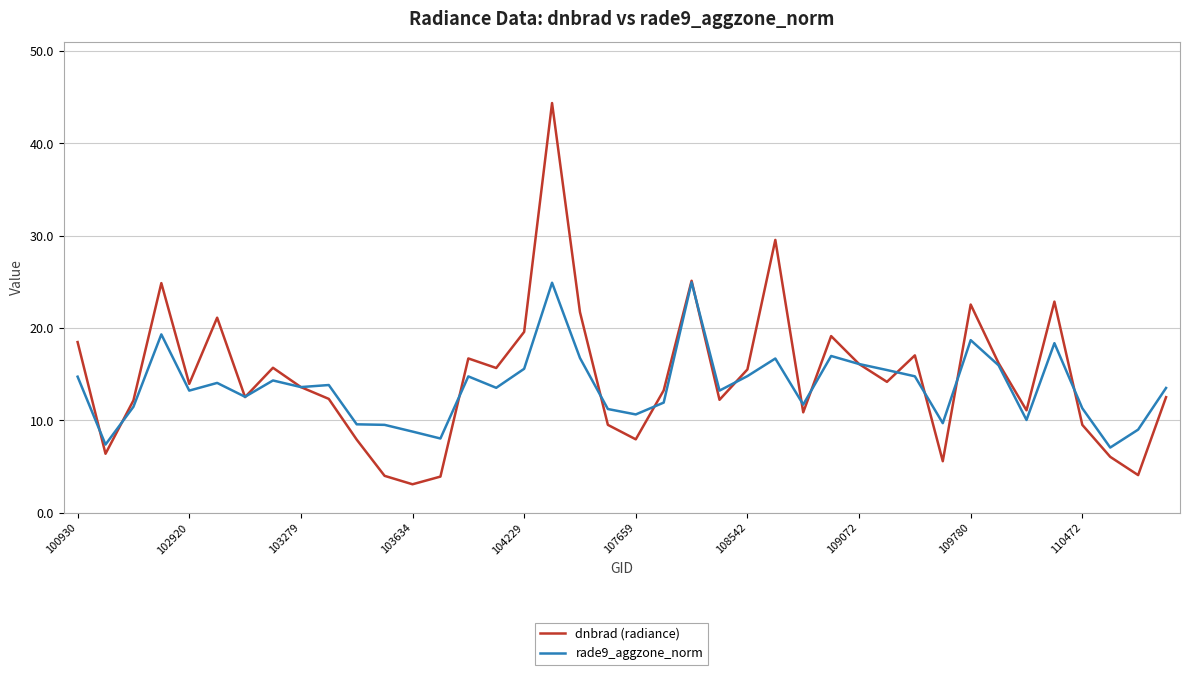

Which series has the widest spread of values?

dnbrad (radiance)